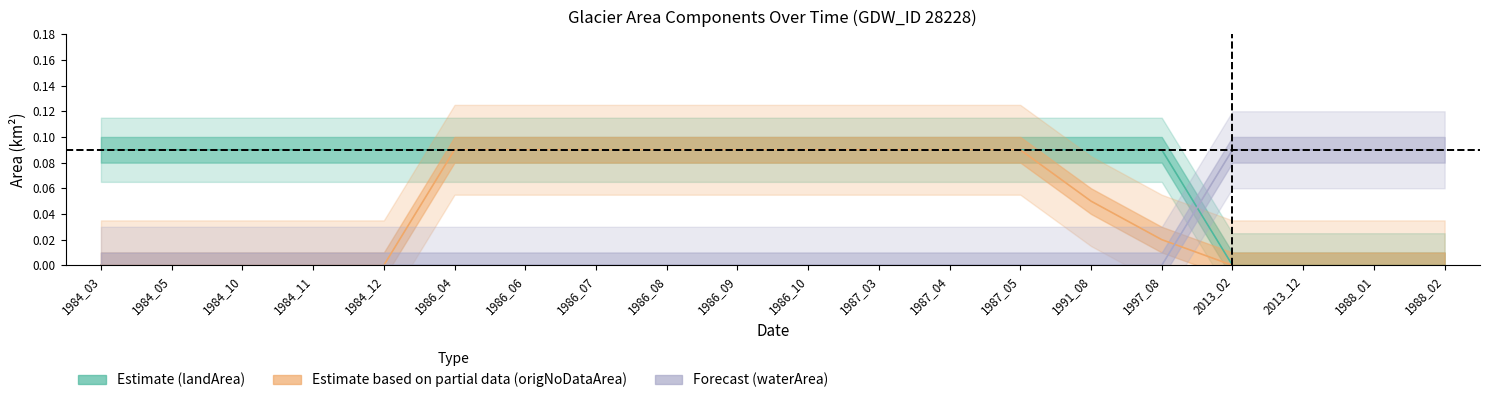

Is it true that origNoDataArea equals 0.1 at 1986_06?

False